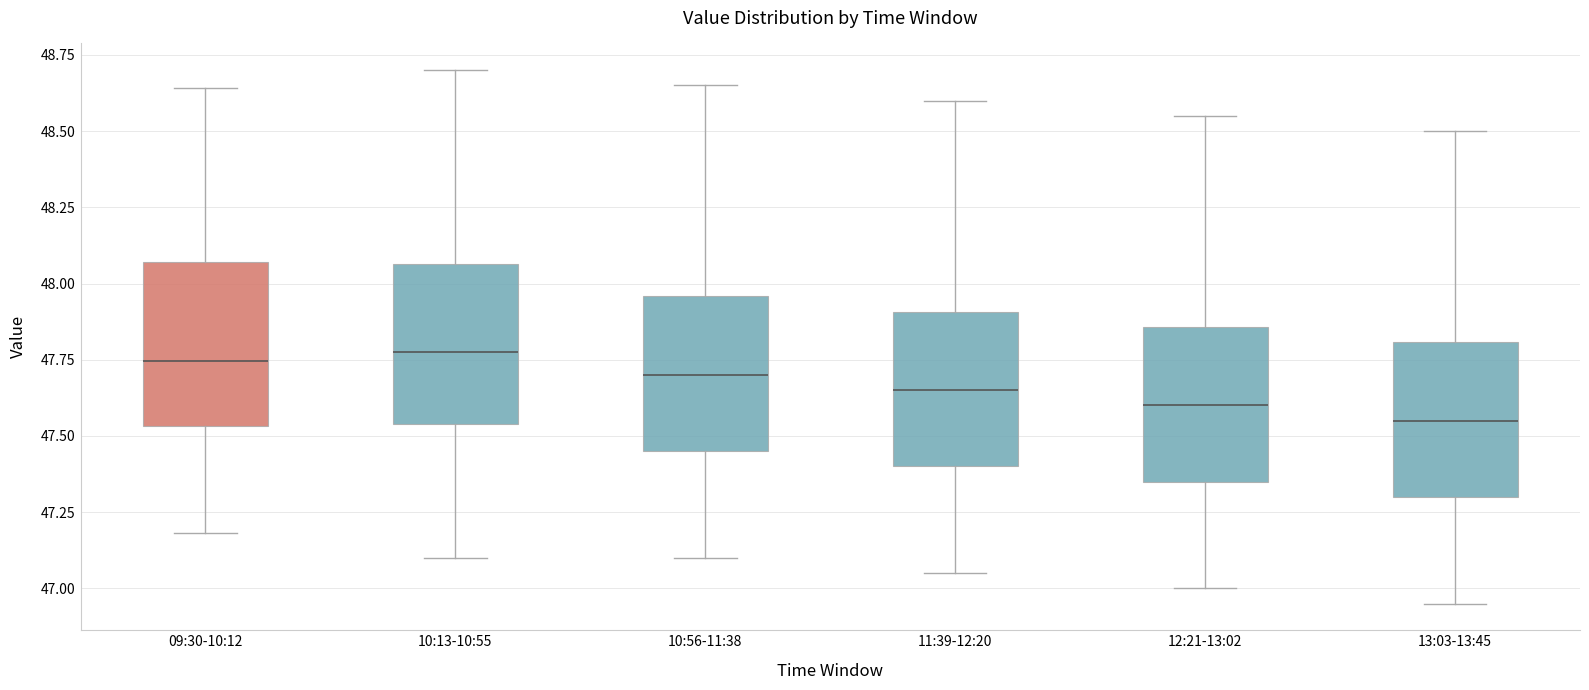

Reading left to right, read every box against the y-axis: the position of its median line, the range the box covers, and the ends of its whiskers. The values are not printed on the chart, so give them approximately, as read against the axis.

09:30-10:12: median 47.75, box 47.55 to 48.05, whiskers 47.20 to 48.65
10:13-10:55: median 47.80, box 47.55 to 48.05, whiskers 47.10 to 48.70
10:56-11:38: median 47.70, box 47.45 to 47.95, whiskers 47.10 to 48.65
11:39-12:20: median 47.65, box 47.40 to 47.90, whiskers 47.05 to 48.60
12:21-13:02: median 47.60, box 47.35 to 47.85, whiskers 47.00 to 48.55
13:03-13:45: median 47.55, box 47.30 to 47.80, whiskers 46.95 to 48.50